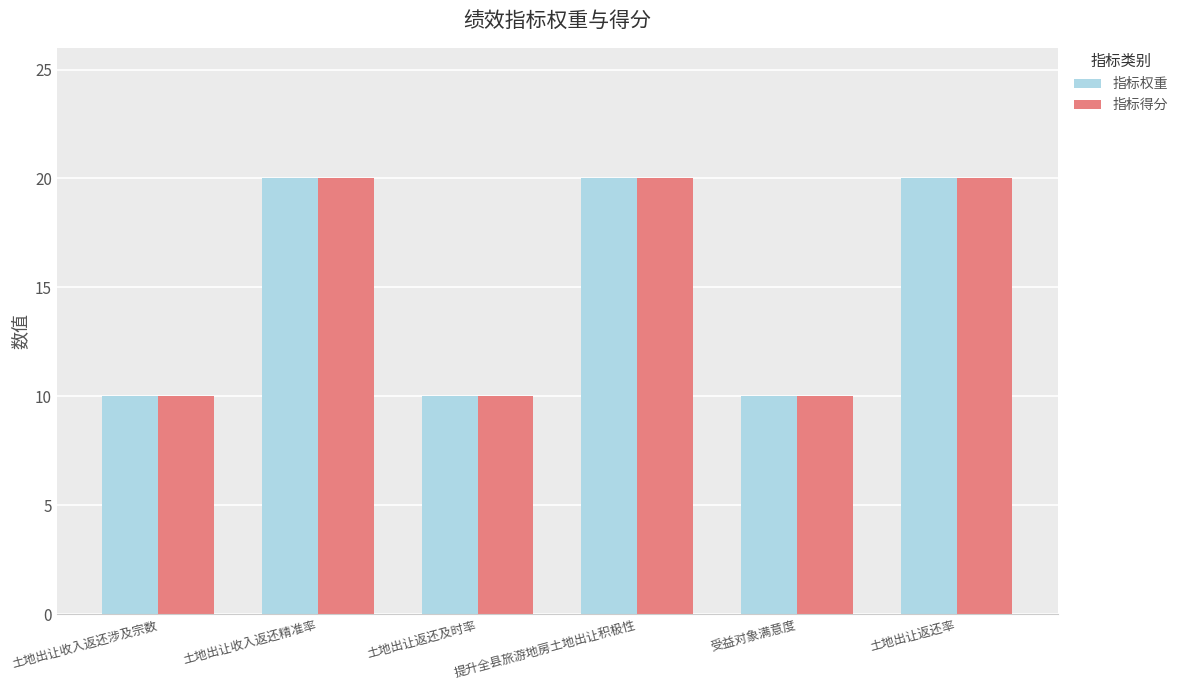

What is the sum of the 指标得分 values at 土地出让返还率 and 土地出让收入返还精准率?

40